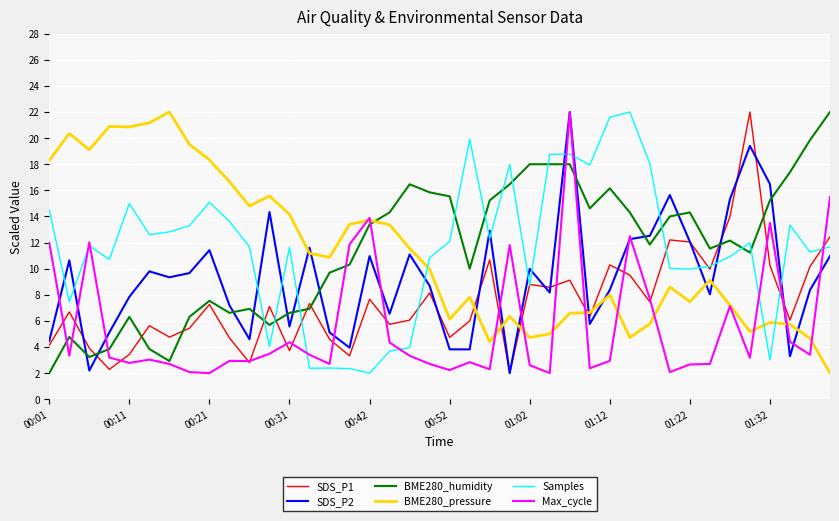

What is the minimum value for Samples?

2.0